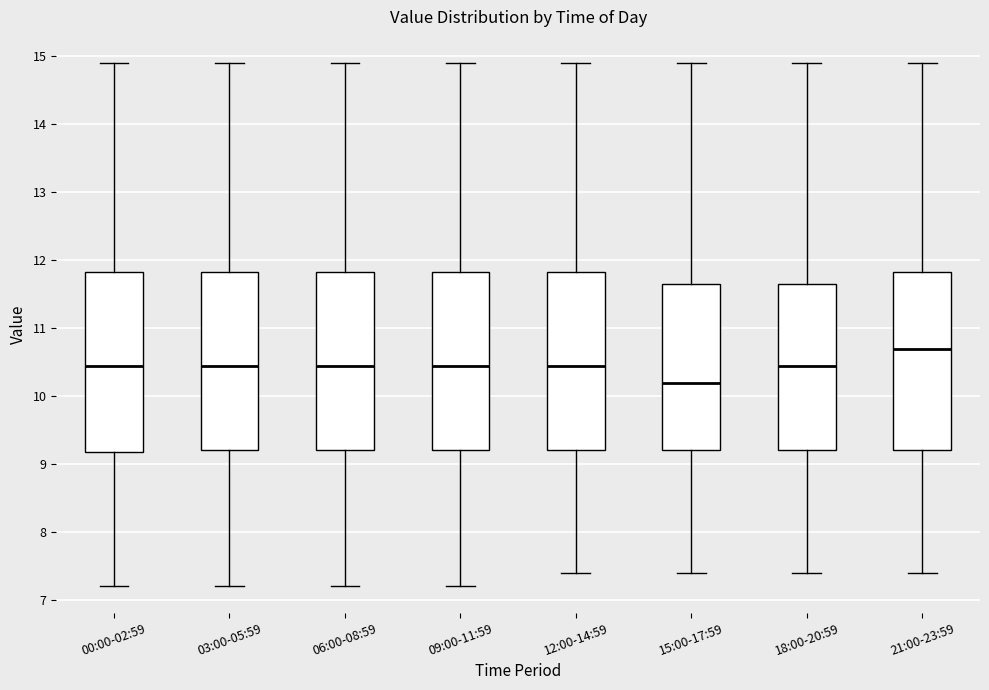

Where is the upper edge of the box for 09:00-11:59 on the y-axis? The values are not printed on the chart, so give them approximately, as read against the axis.

11.8